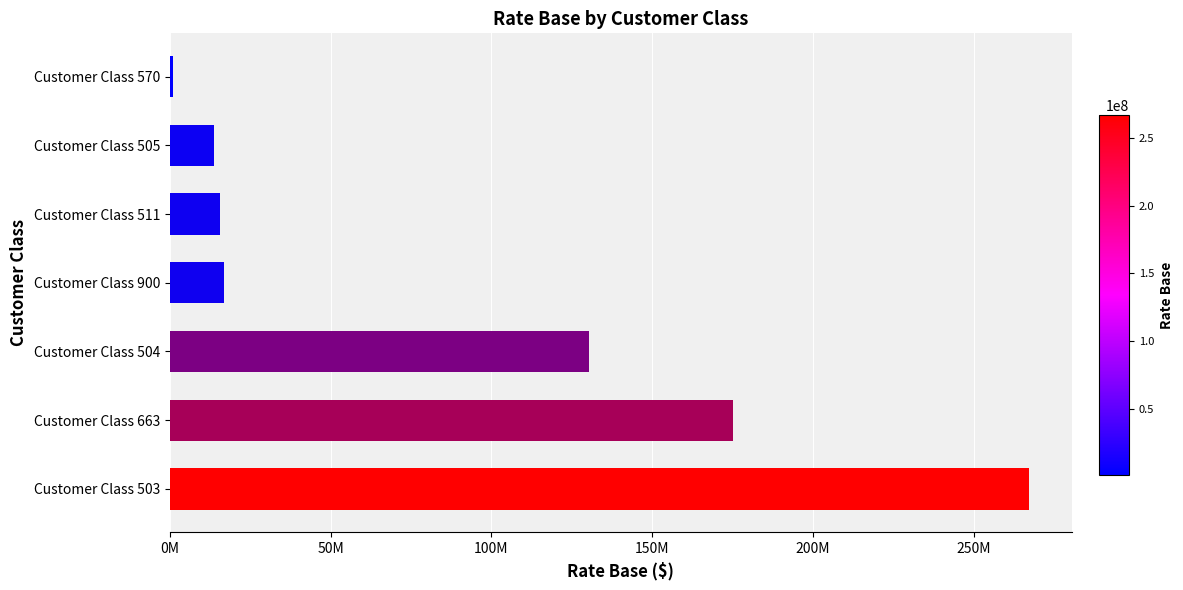

How many data points does each series have?

7